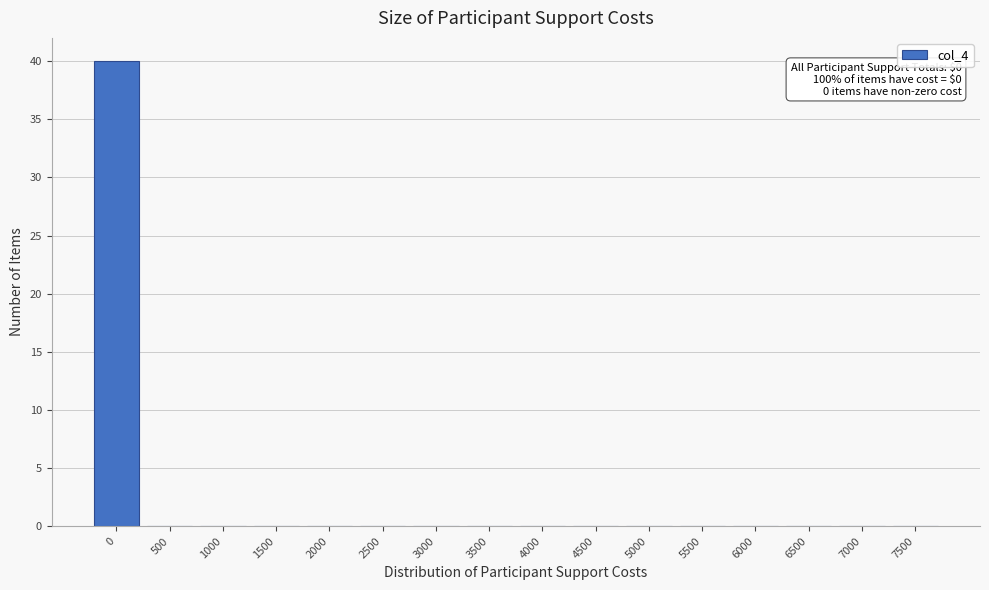

Reading left to right, list all the values displayed in this chart.

0=40	500=0	1000=0	1500=0	2000=0	2500=0	3000=0	3500=0	4000=0	4500=0	5000=0	5500=0	6000=0	6500=0	7000=0	7500=0